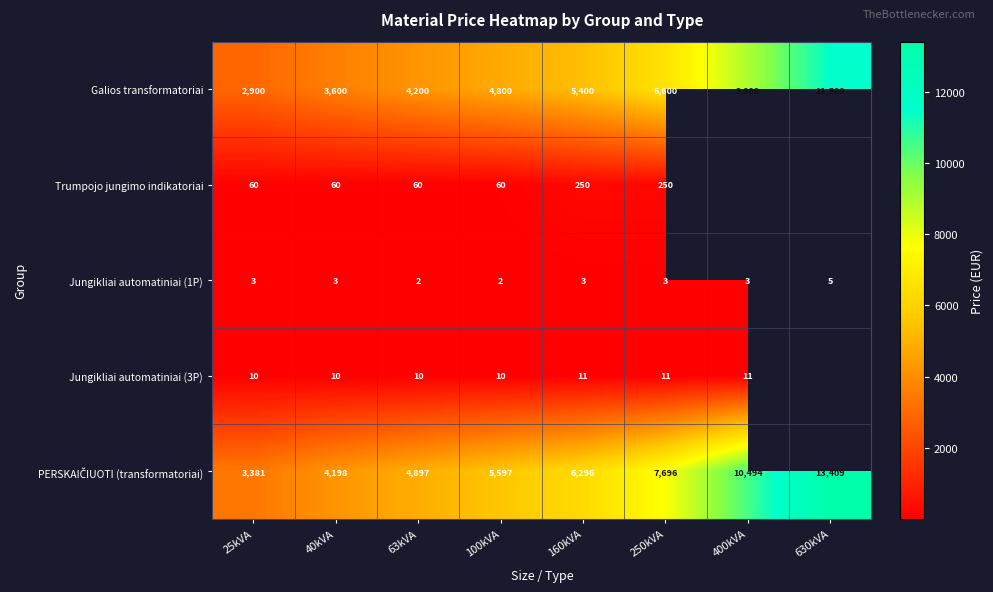

Is the value of Trumpojo jungimo indikatoriai at 25kVA greater than the value of Jungikliai automatiniai (1P) at 160kVA?

Yes